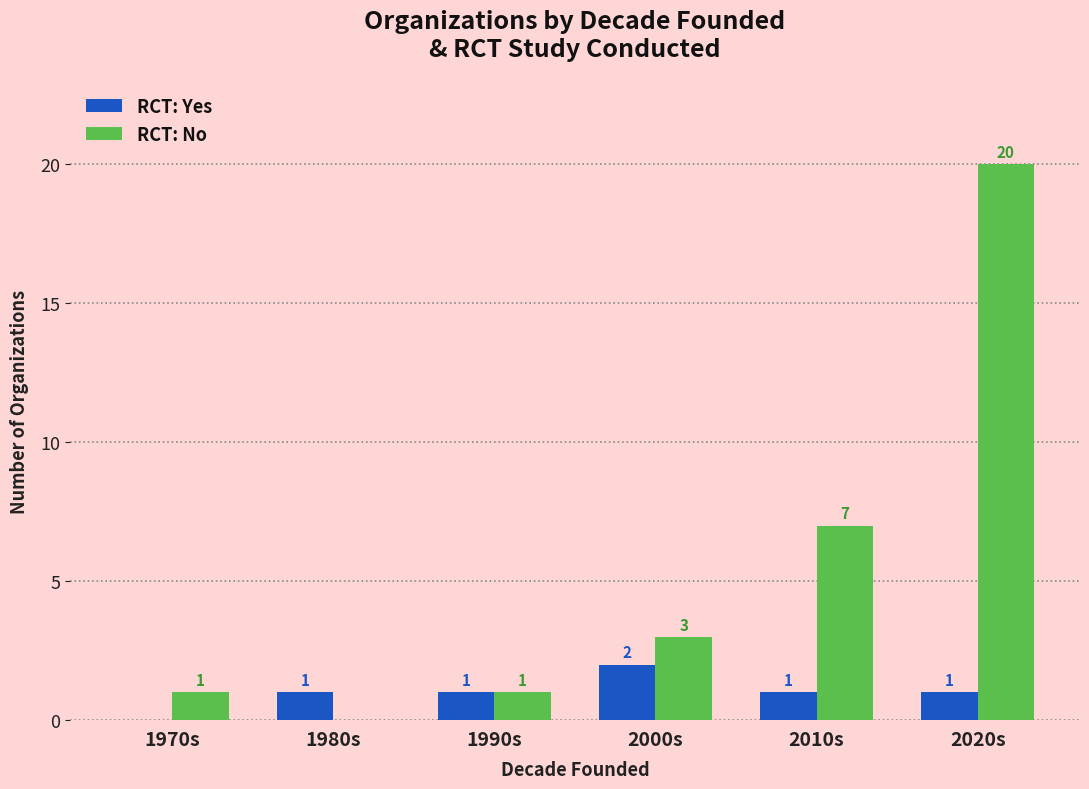

Reading right to left, extract all data points from this chart.

RCT: Yes: 1	1	2	1	1	0
RCT: No: 20	7	3	1	0	1